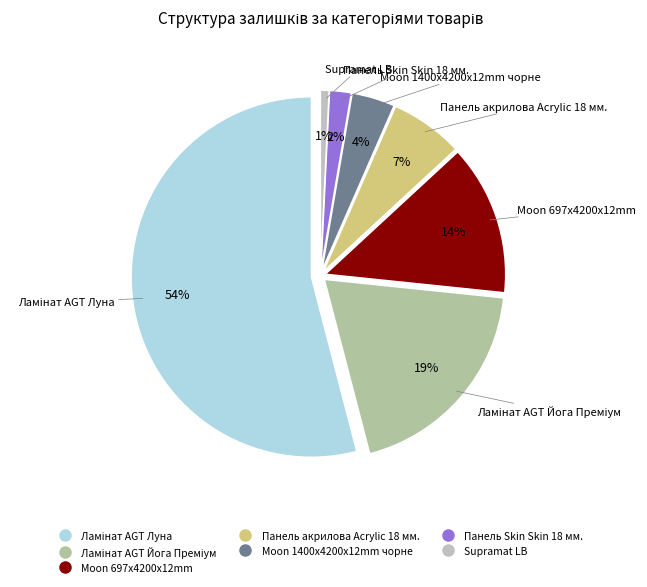

What is the majority slice?

Ламінат AGT Луна